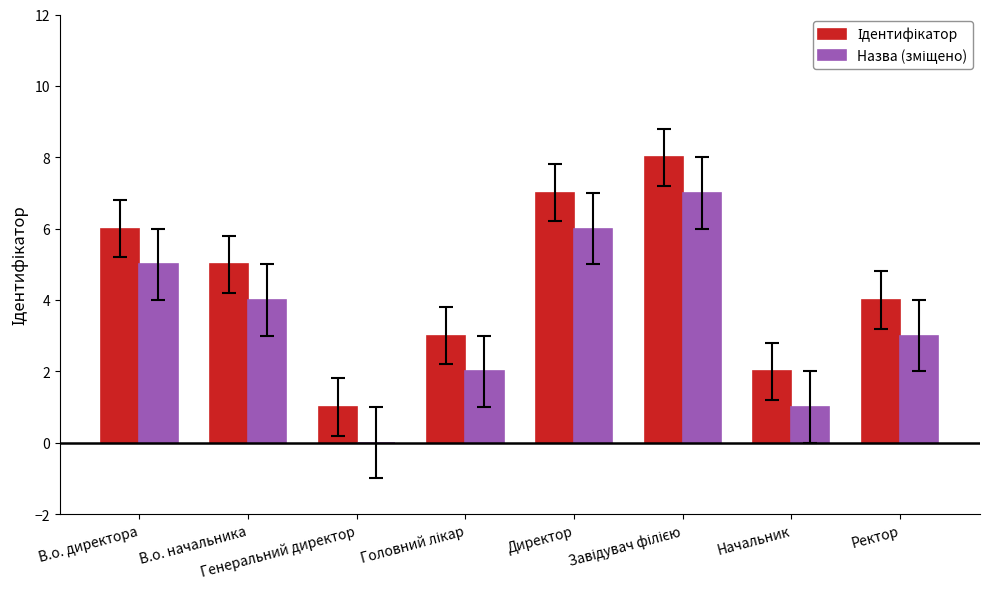

Is it true that Назва (зміщено) equals 4 at В.о. начальника?

True